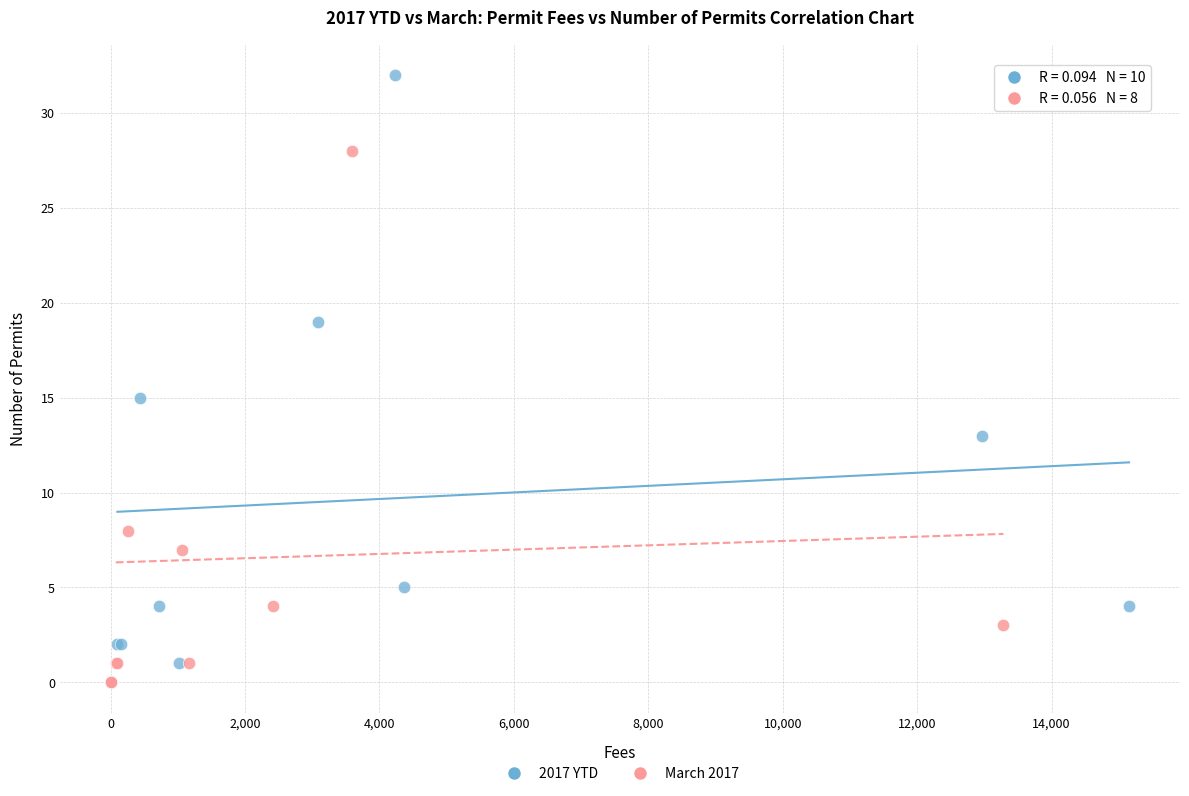

Which series contains the highest Y value?

2017 YTD